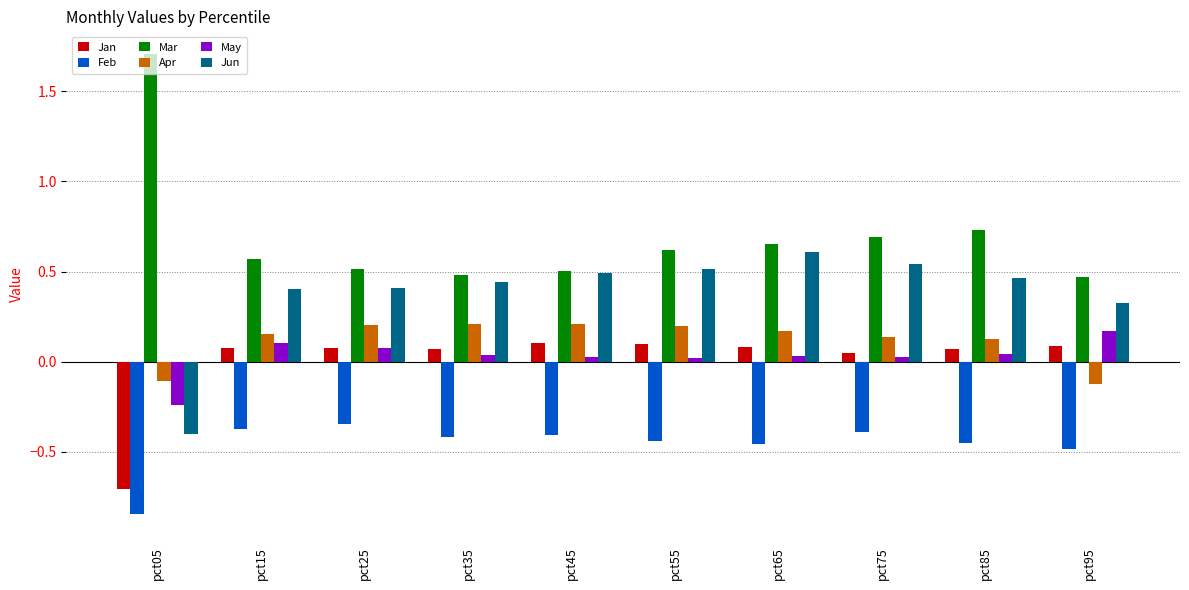

What is the sum of all Apr values?

1.2